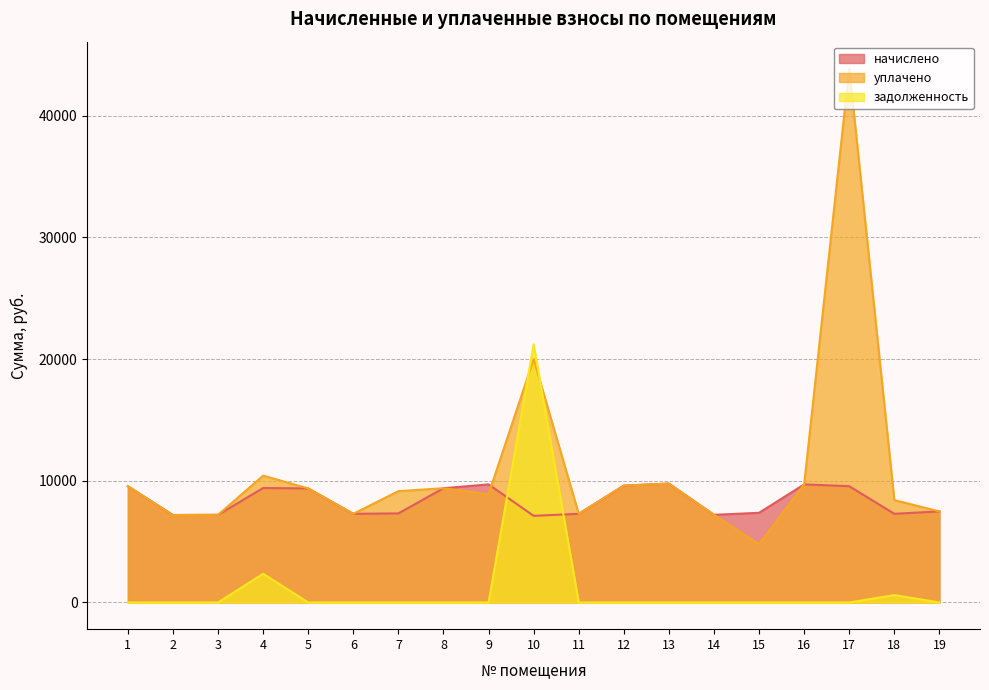

How many intersections are there between уплачено and начислено?

1